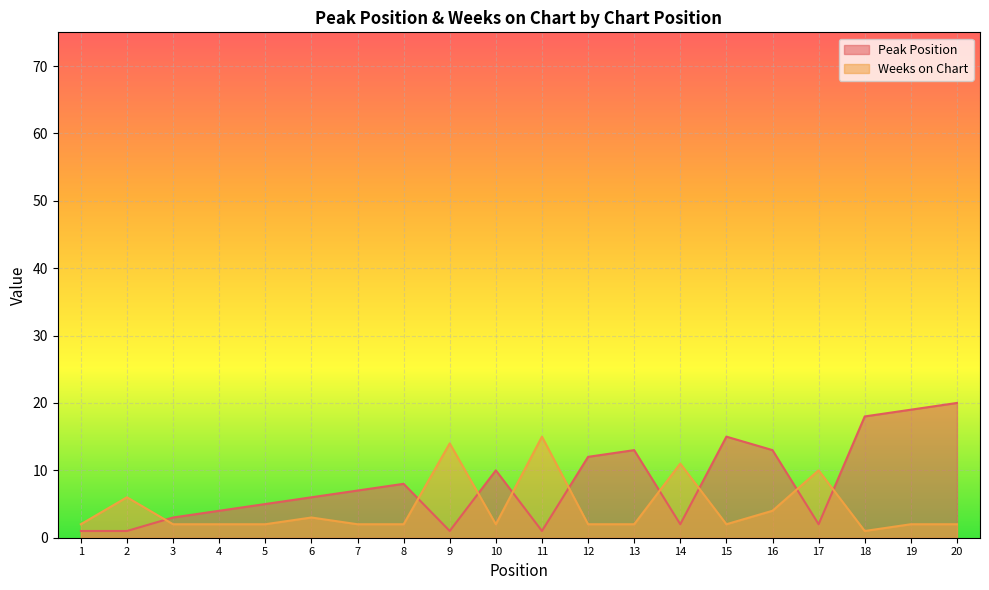

Rank the series at 12 from lowest to highest value.

Weeks on Chart, Peak Position